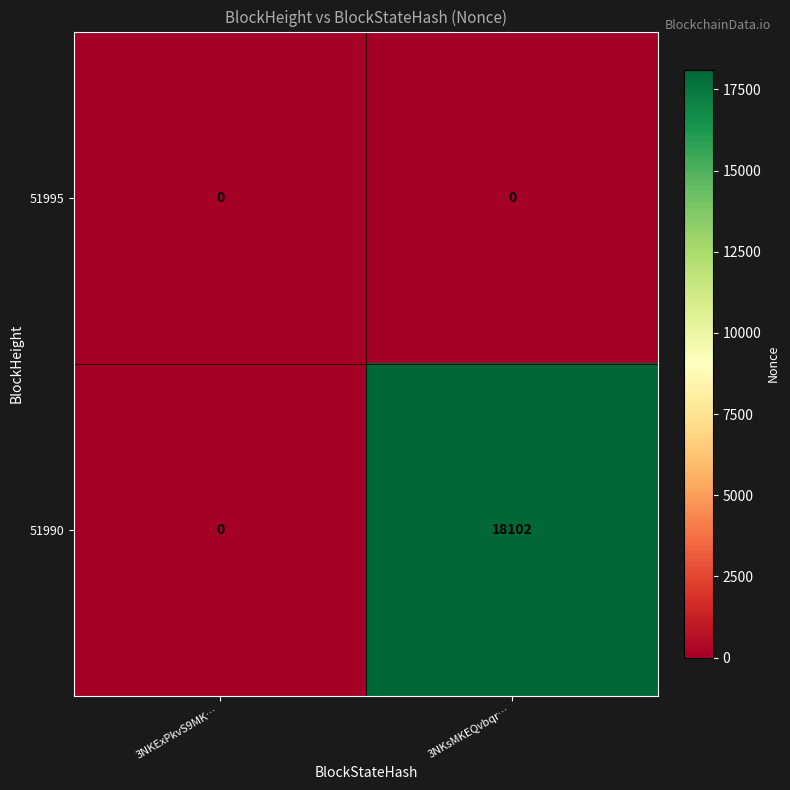

Is it true that 51990 equals 27881 at 3NKsMKEQvbqr…?

False